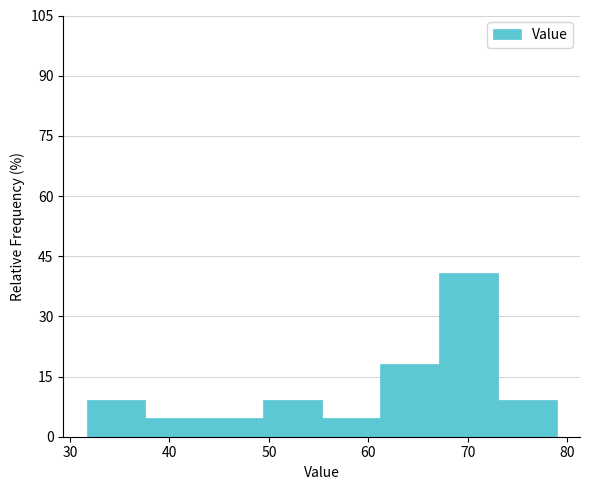

Reading left to right, transcribe this chart: for each bar, give the range it covers on the x-axis and its height. Neither the bar edges nor the heights are printed on the chart, so give them approximately, as read against the axes.

31.7 to 37.6: 10
37.6 to 43.5: 4
43.5 to 49.4: 4
49.4 to 55.3: 10
55.3 to 61.2: 4
61.2 to 67.1: 18
67.1 to 73.0: 40
73.0 to 78.9: 10